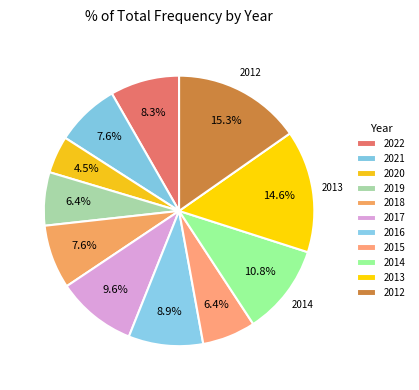

To the nearest percent, what percentage of the pie is 2016?

9%